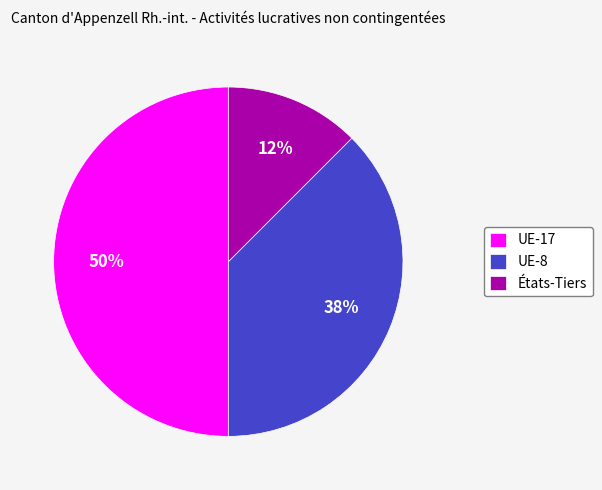

How many slices are in this pie chart?

3